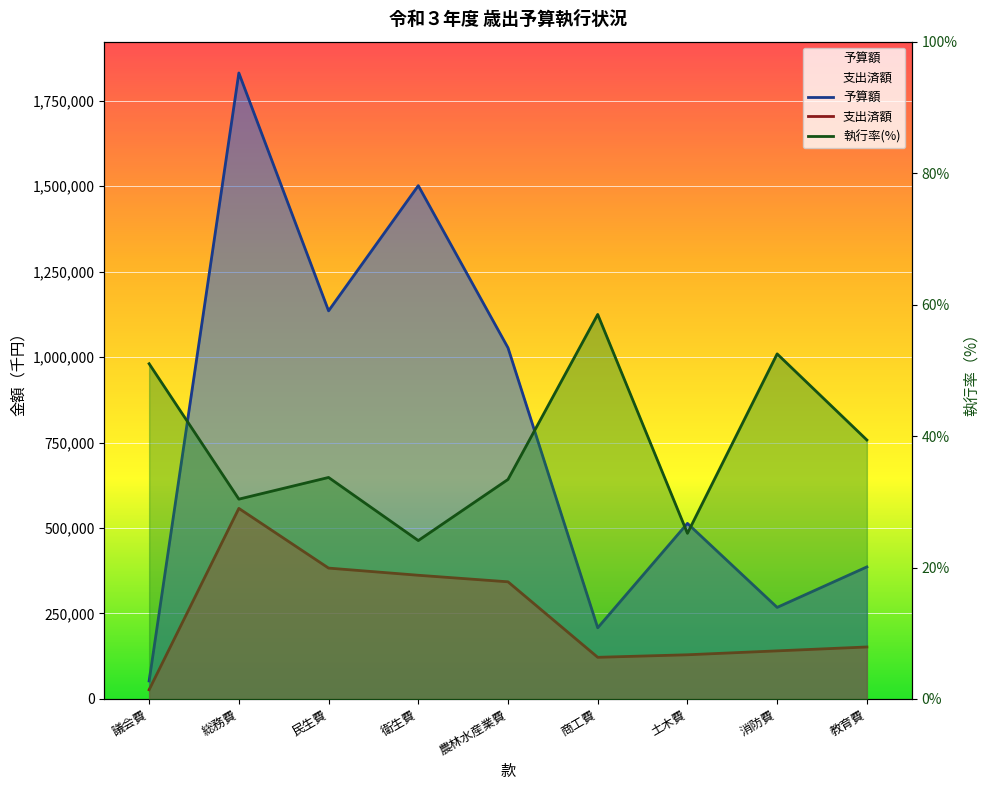

At which label is 支出済額 closest to 292162?

農林水産業費